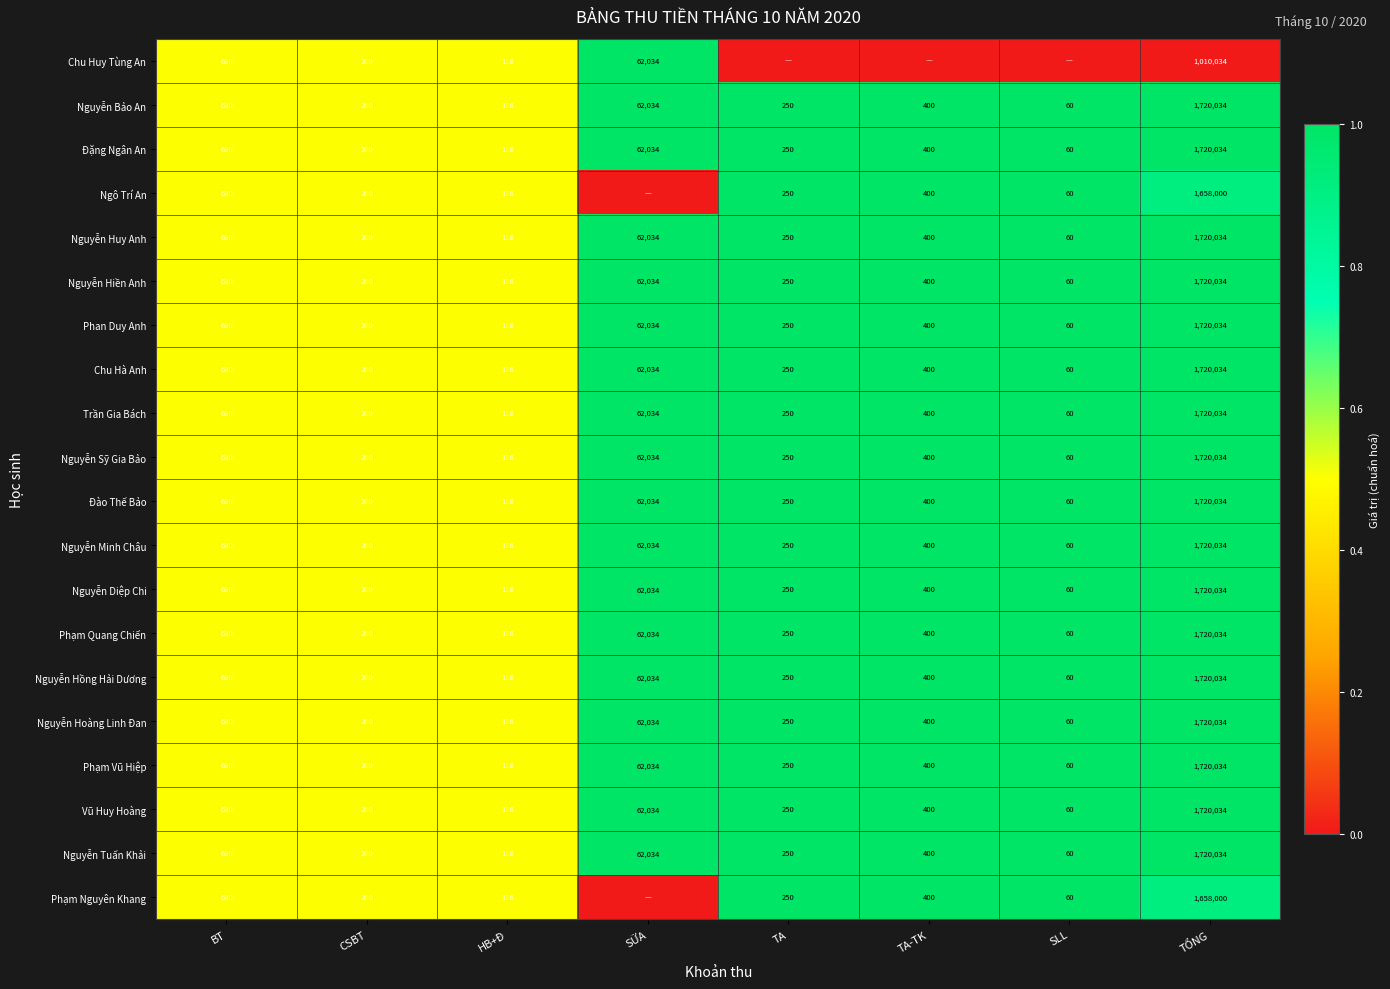

List the labels in order of Vũ Huy Hoàng value, largest first.

TỔNG, SỮA, BT, TA-TK, TA, CSBT, HB+Đ, SLL